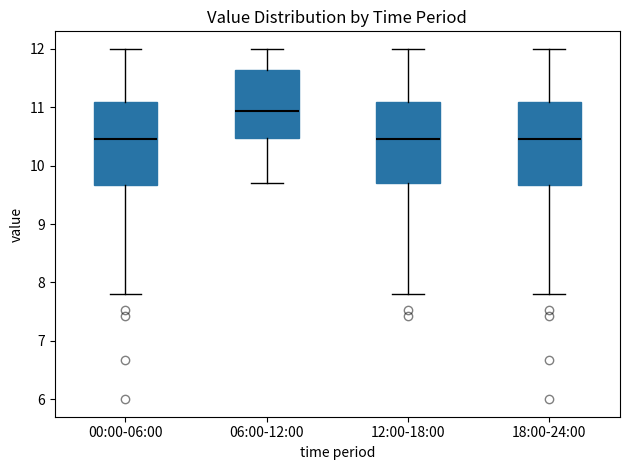

Reading left to right, transcribe this box plot: for each box, give where its median line is, the range the box spans, and where its two whiskers end, as read against the y-axis. The values are not printed on the chart, so give them approximately, as read against the axis.

00:00-06:00: median 10.5, box 9.7 to 11.1, whiskers 7.8 to 12.0
06:00-12:00: median 10.9, box 10.5 to 11.6, whiskers 9.7 to 12.0
12:00-18:00: median 10.5, box 9.7 to 11.1, whiskers 7.8 to 12.0
18:00-24:00: median 10.5, box 9.7 to 11.1, whiskers 7.8 to 12.0